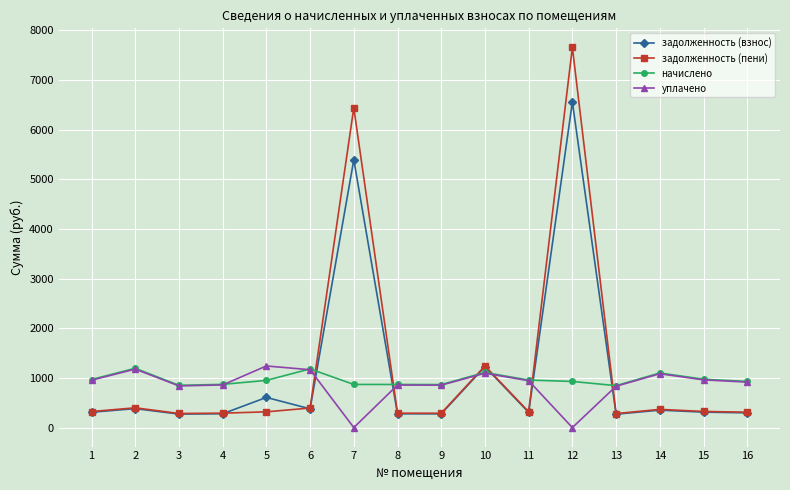

After their last crossing, which series has the higher values: задолженность (пени) or начислено?

начислено